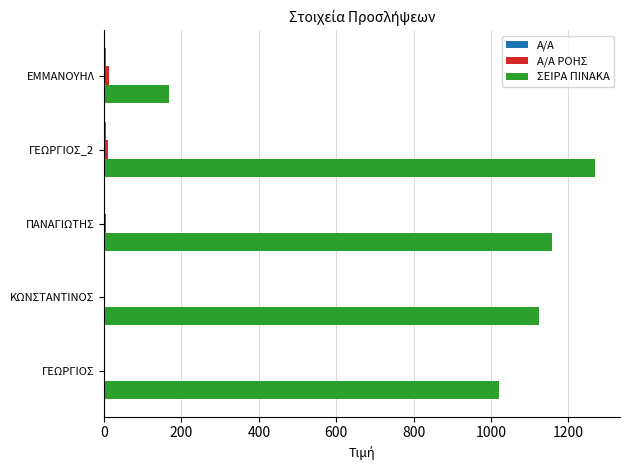

Which series has the largest total across all categories?

ΣΕΙΡΑ ΠΙΝΑΚΑ